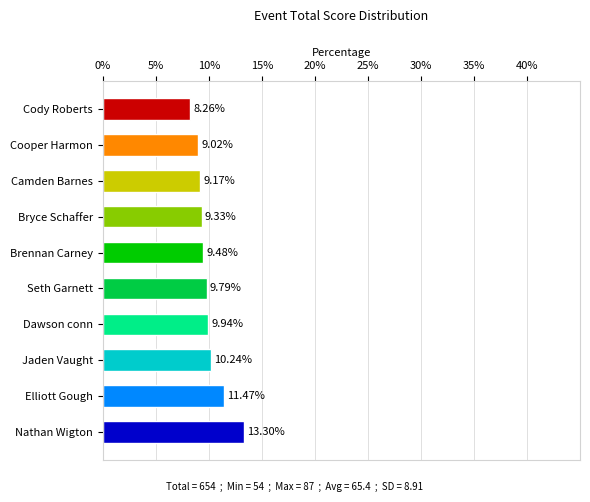

Which has a higher value, Seth Garnett or Brennan Carney?

Seth Garnett